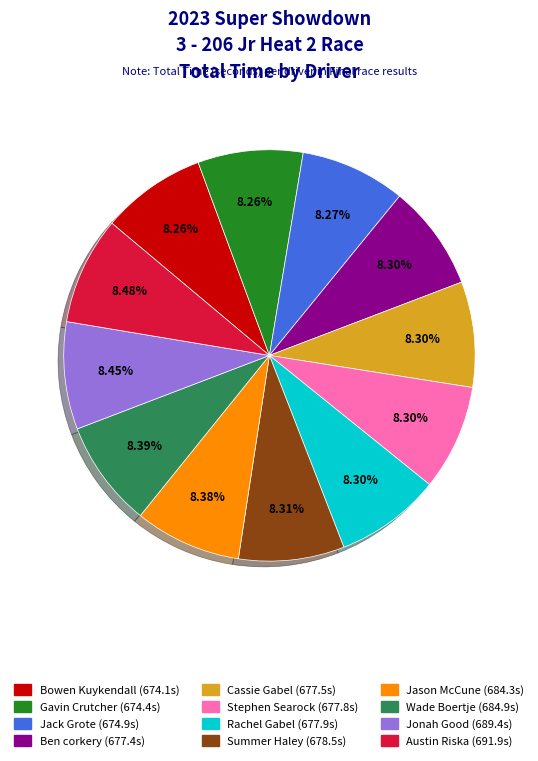

Is Stephen Searock the majority of the pie?

No